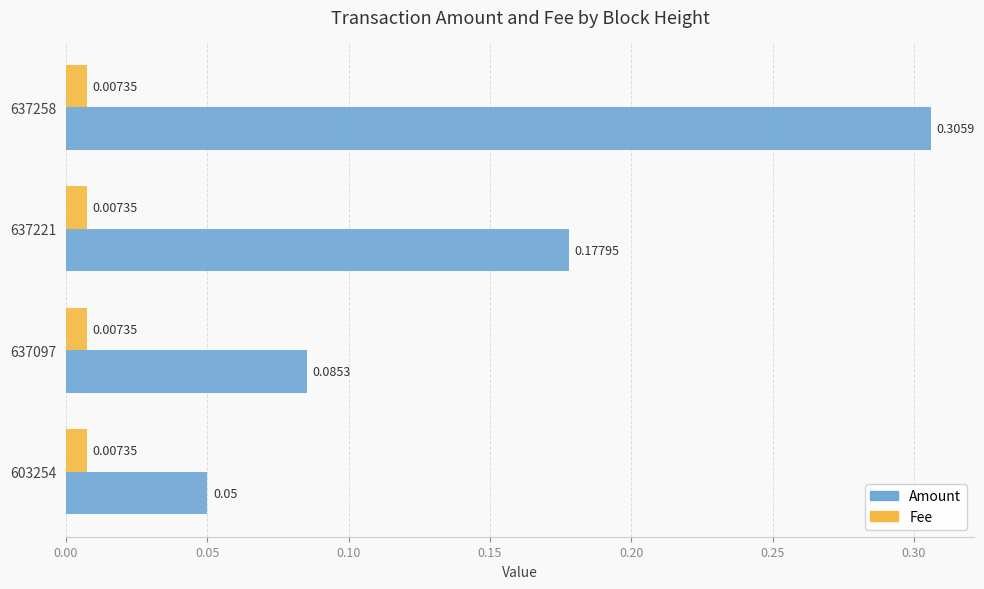

Rank the series by their maximum value, from highest to lowest.

Amount, Fee